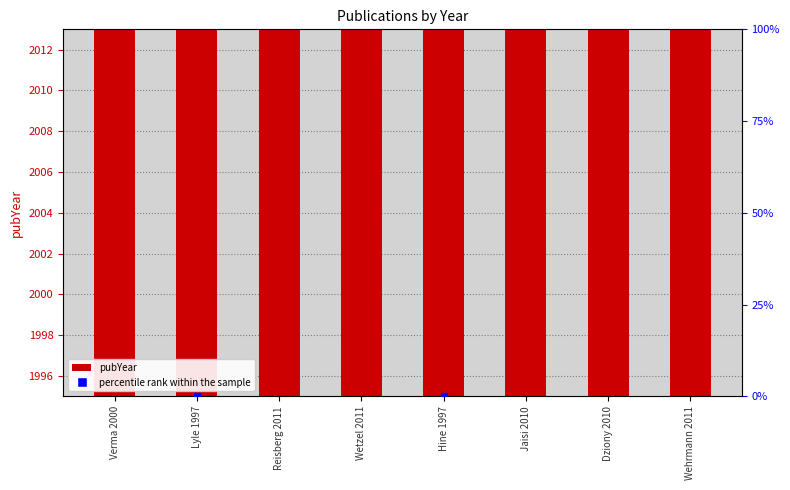

At how many categories does at least one series exceed 2045?

5